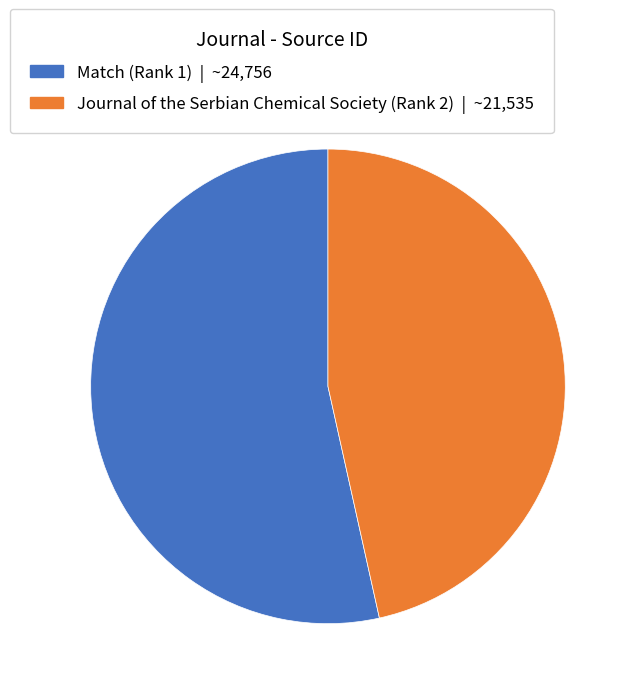

How many slices are in this pie chart?

2